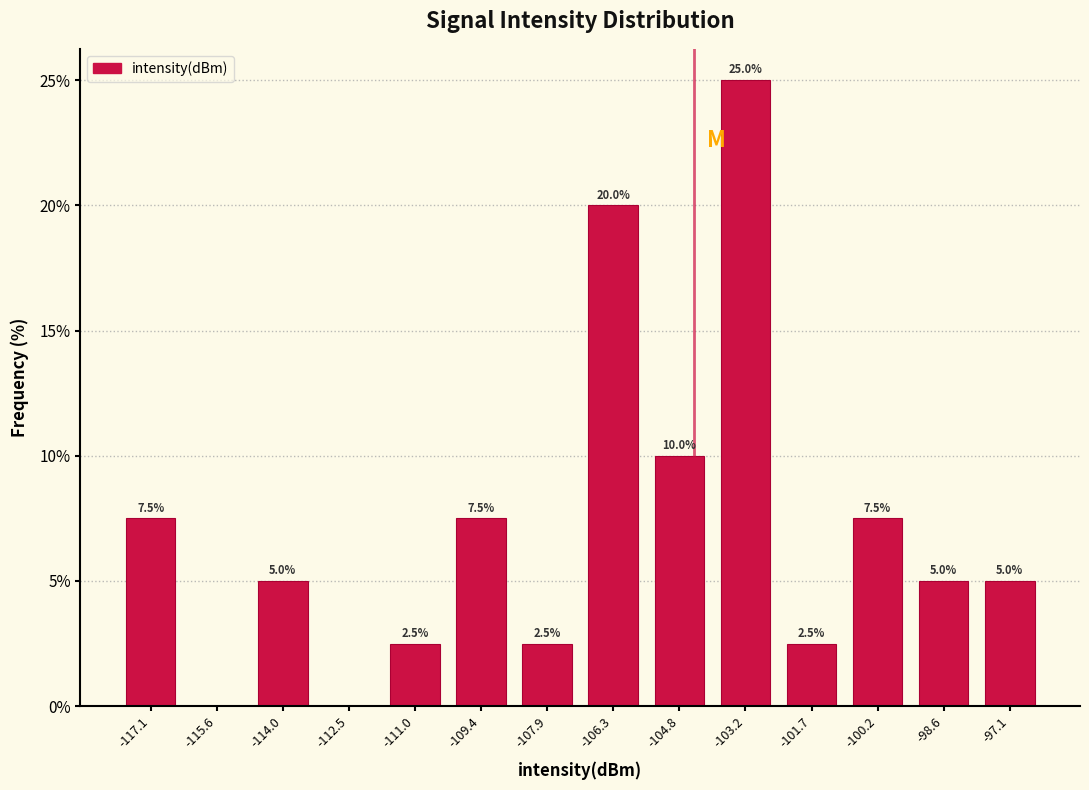

Over which range of the x-axis is the bar tallest?

-104.0 to -102.4